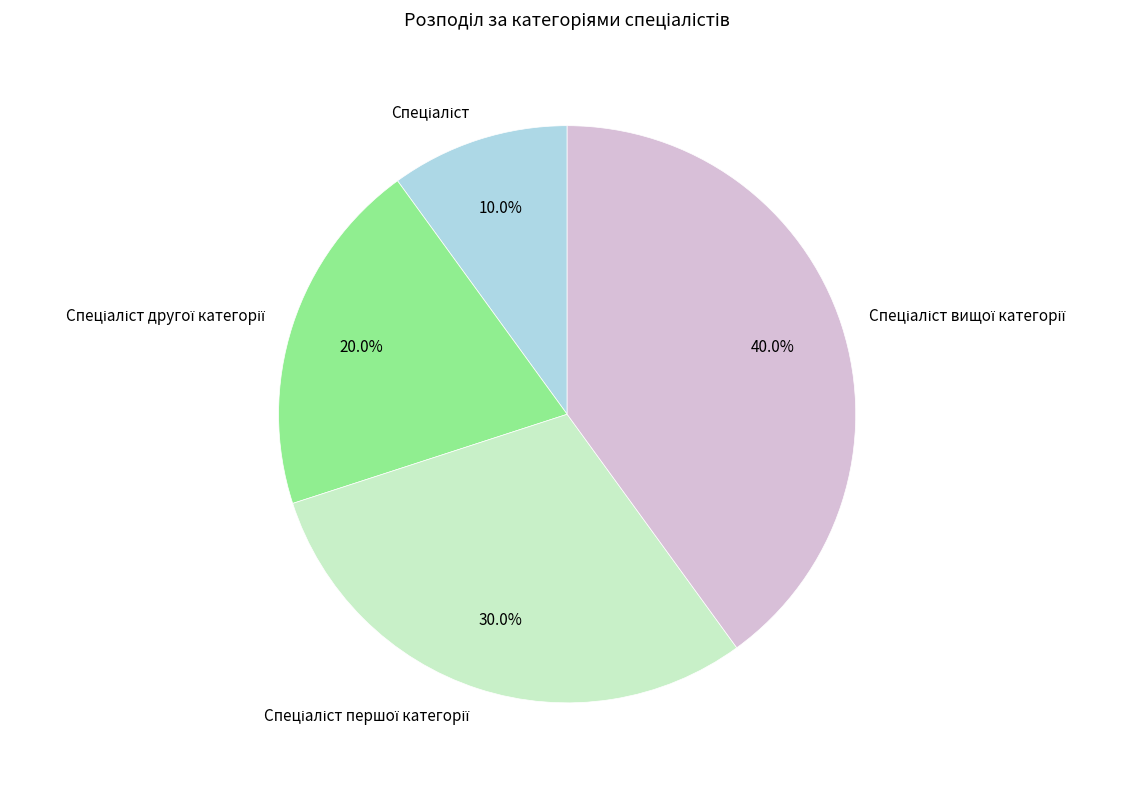

Count the number of slices in the pie.

4